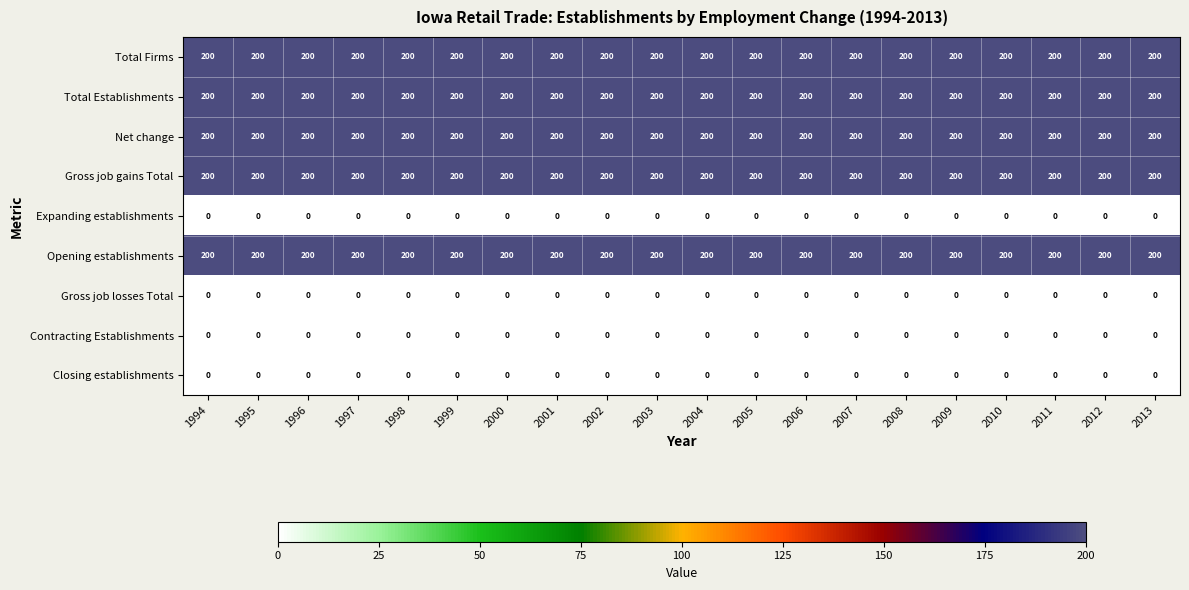

What is the spread (max minus min) of values at 2008?

200